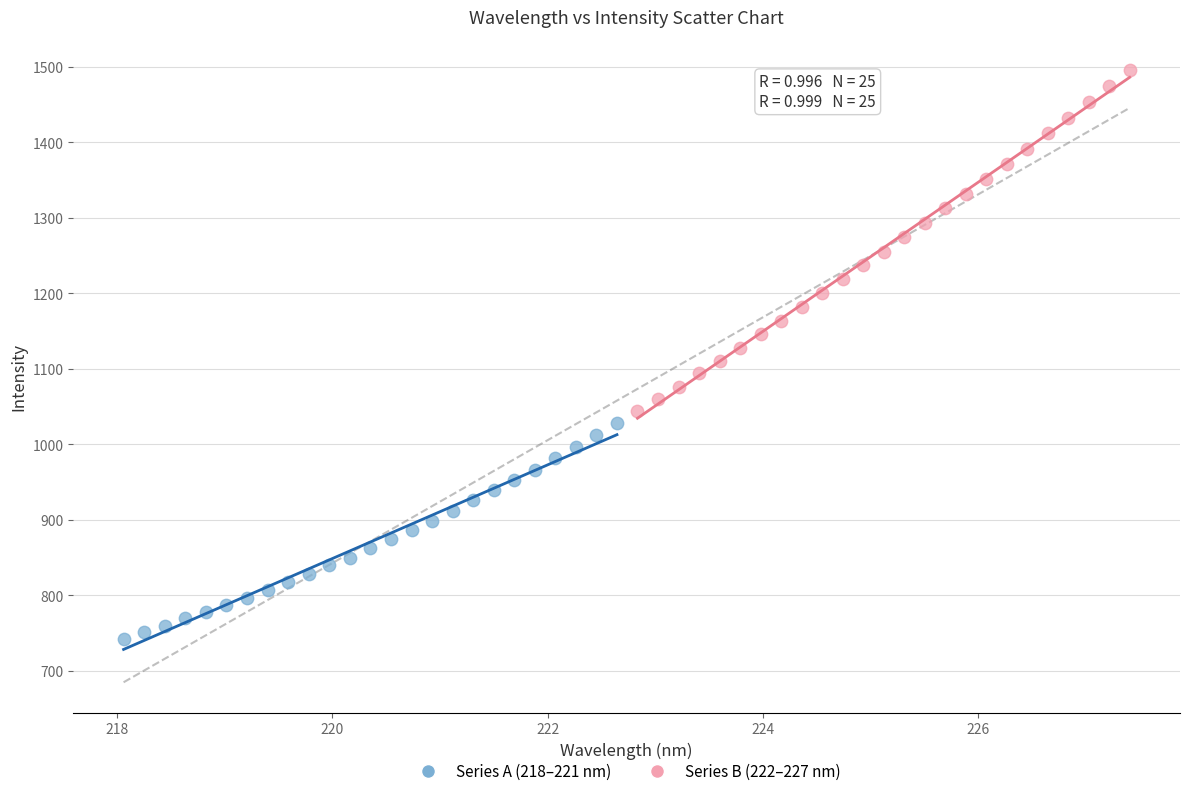

Which series has the largest Y range (max minus min)?

Series B (222–227 nm)